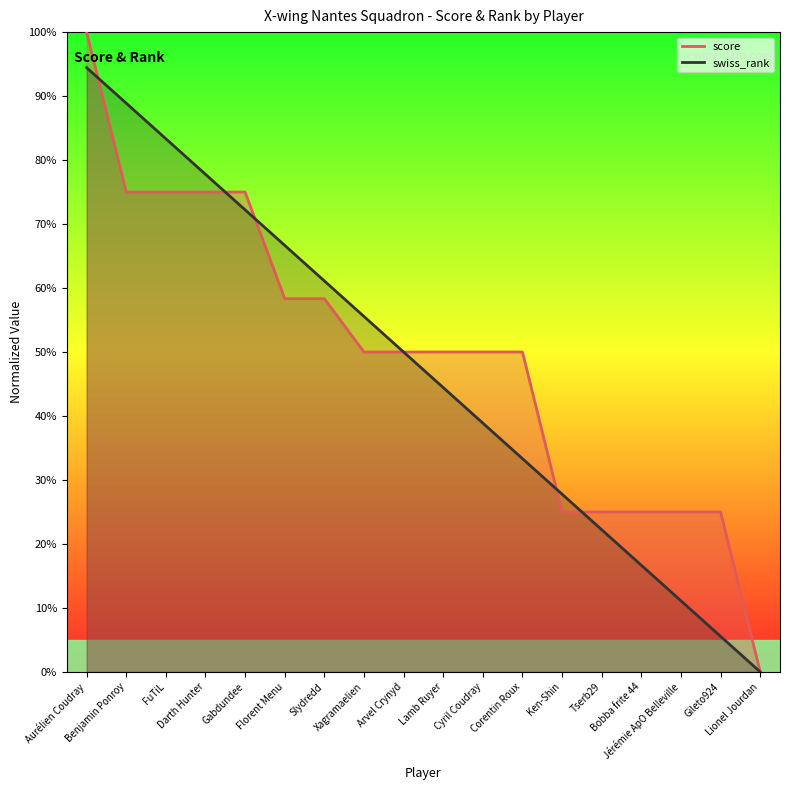

Reading left to right, list all the values displayed in this chart.

score: Aurélien Coudray=100.0	Benjamin Ponroy=75.0	FuTiL=75.0	Darth Hunter=75.0	Gabdundee=75.0	Florent Menu=58.3	Slydredd=58.3	Xagramaelien=50.0	Arvel Crynyd=50.0	Lamb Ruyer=50.0	Cyril Coudray=50.0	Corentin Roux=50.0	Ken-Shin=25.0	Tserb29=25.0	Bobba frite 44=25.0	Jérémie ApO Belleville=25.0	Gileto924=25.0	Lionel Jourdan=0.0
swiss_rank: Aurélien Coudray=94.4	Benjamin Ponroy=88.9	FuTiL=83.3	Darth Hunter=77.8	Gabdundee=72.2	Florent Menu=66.7	Slydredd=61.1	Xagramaelien=55.6	Arvel Crynyd=50.0	Lamb Ruyer=44.4	Cyril Coudray=38.9	Corentin Roux=33.3	Ken-Shin=27.8	Tserb29=22.2	Bobba frite 44=16.7	Jérémie ApO Belleville=11.1	Gileto924=5.6	Lionel Jourdan=0.0